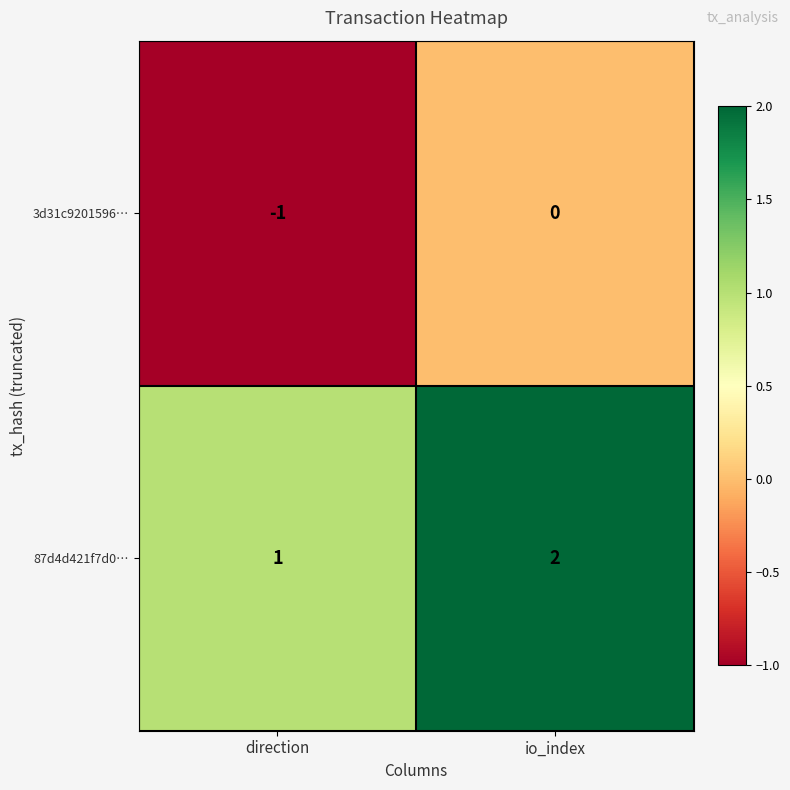

Reading left to right, list all the values displayed in this chart.

3d31c9201596…: -1	0
87d4d421f7d0…: 1	2